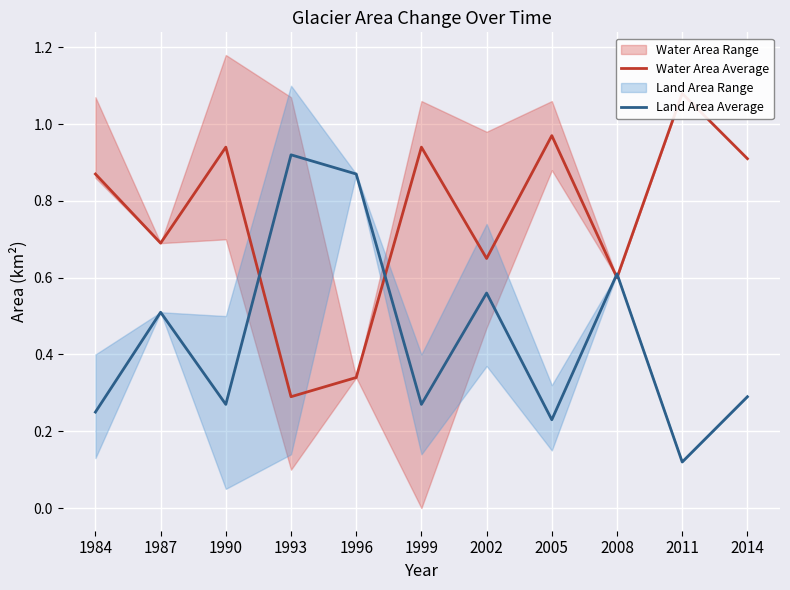

Reading left to right, list all the values displayed in this chart.

Water Area Average: 0.9	0.7	0.9	0.3	0.3	0.9	0.7	1.0	0.6	1.1	0.9
Land Area Average: 0.2	0.5	0.3	0.9	0.9	0.3	0.6	0.2	0.6	0.1	0.3